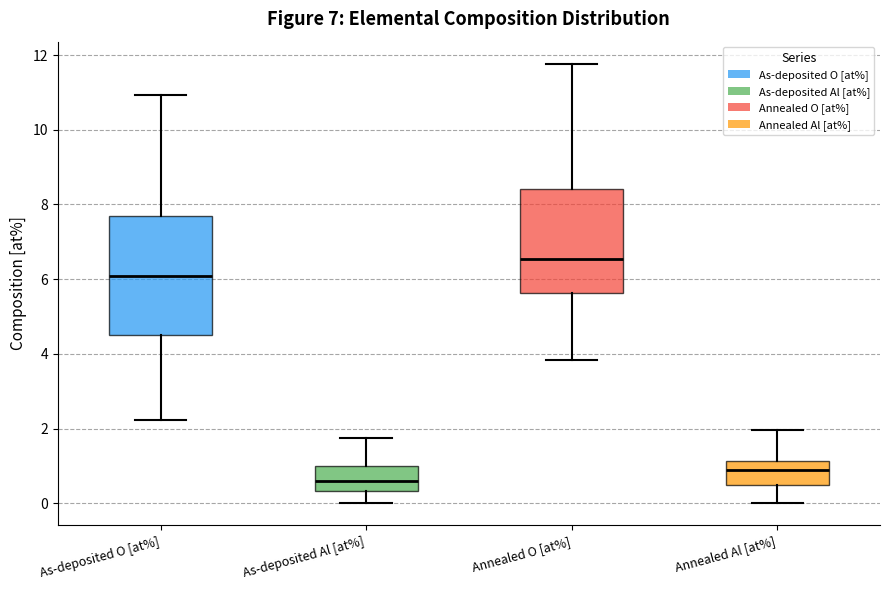

Reading left to right, read every box against the y-axis: the position of its median line, the range the box covers, and the ends of its whiskers. The values are not printed on the chart, so give them approximately, as read against the axis.

As-deposited O [at%]: median 6.0, box 4.6 to 7.6, whiskers 2.2 to 11.0
As-deposited Al [at%]: median 0.6, box 0.4 to 1.0, whiskers 0.0 to 1.8
Annealed O [at%]: median 6.6, box 5.6 to 8.4, whiskers 3.8 to 11.8
Annealed Al [at%]: median 0.8, box 0.4 to 1.2, whiskers 0.0 to 2.0